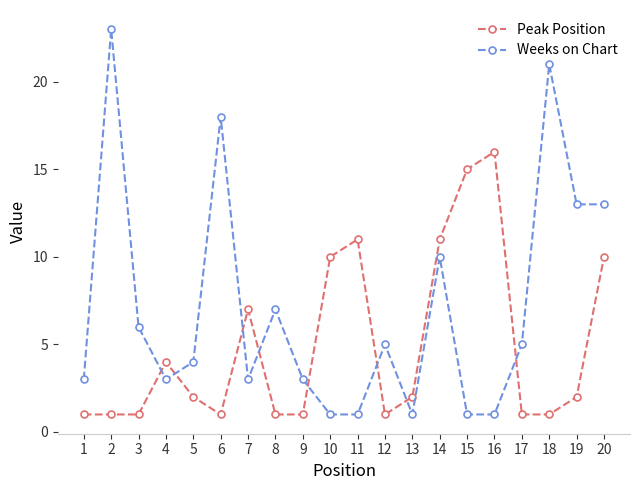

Which series has the widest spread of values?

Weeks on Chart